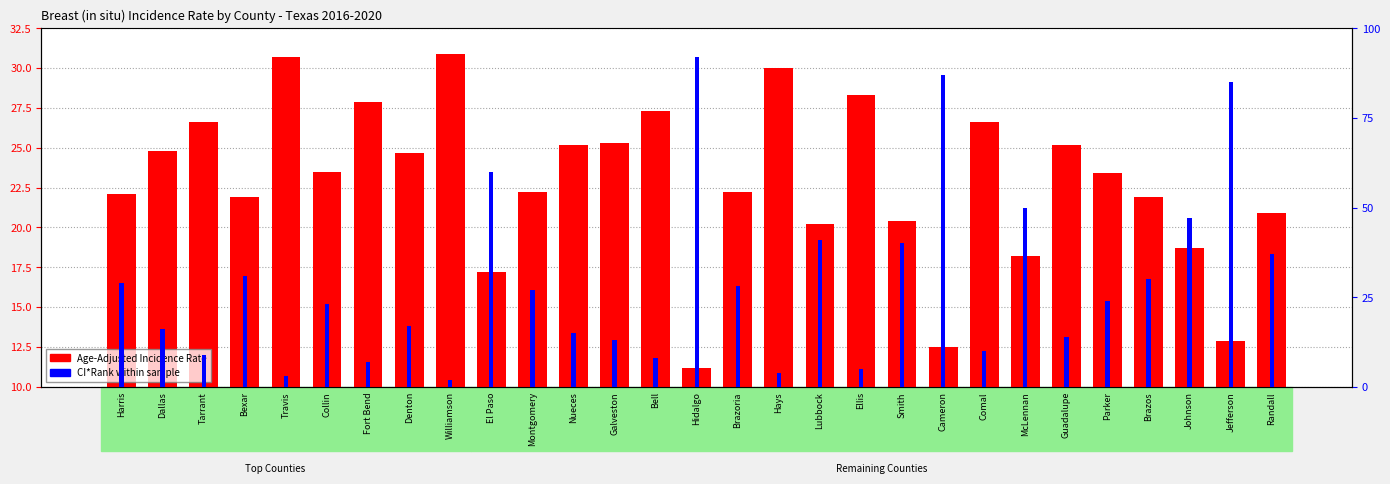

What is the maximum value shown in the chart?

92.0